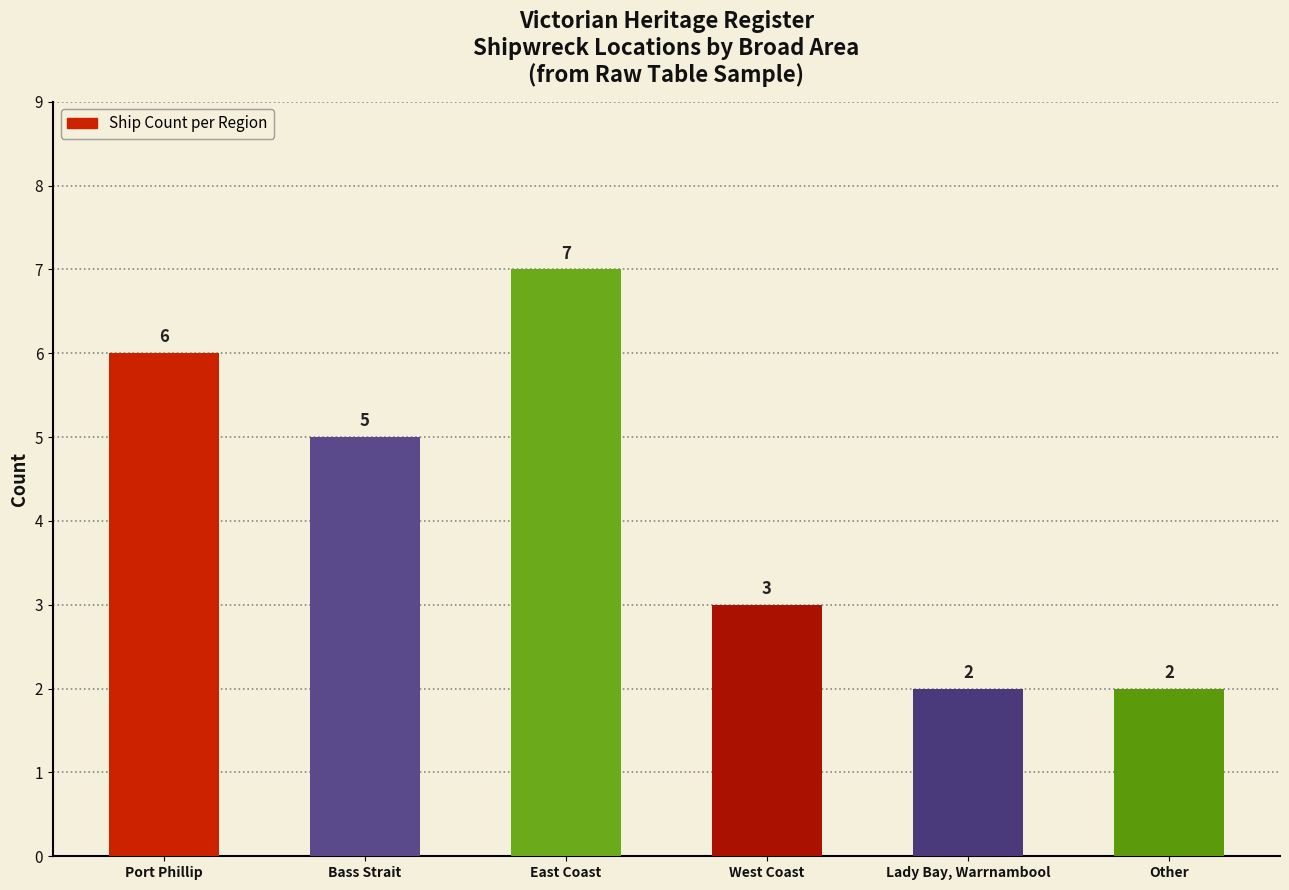

Are the bars horizontal?

No